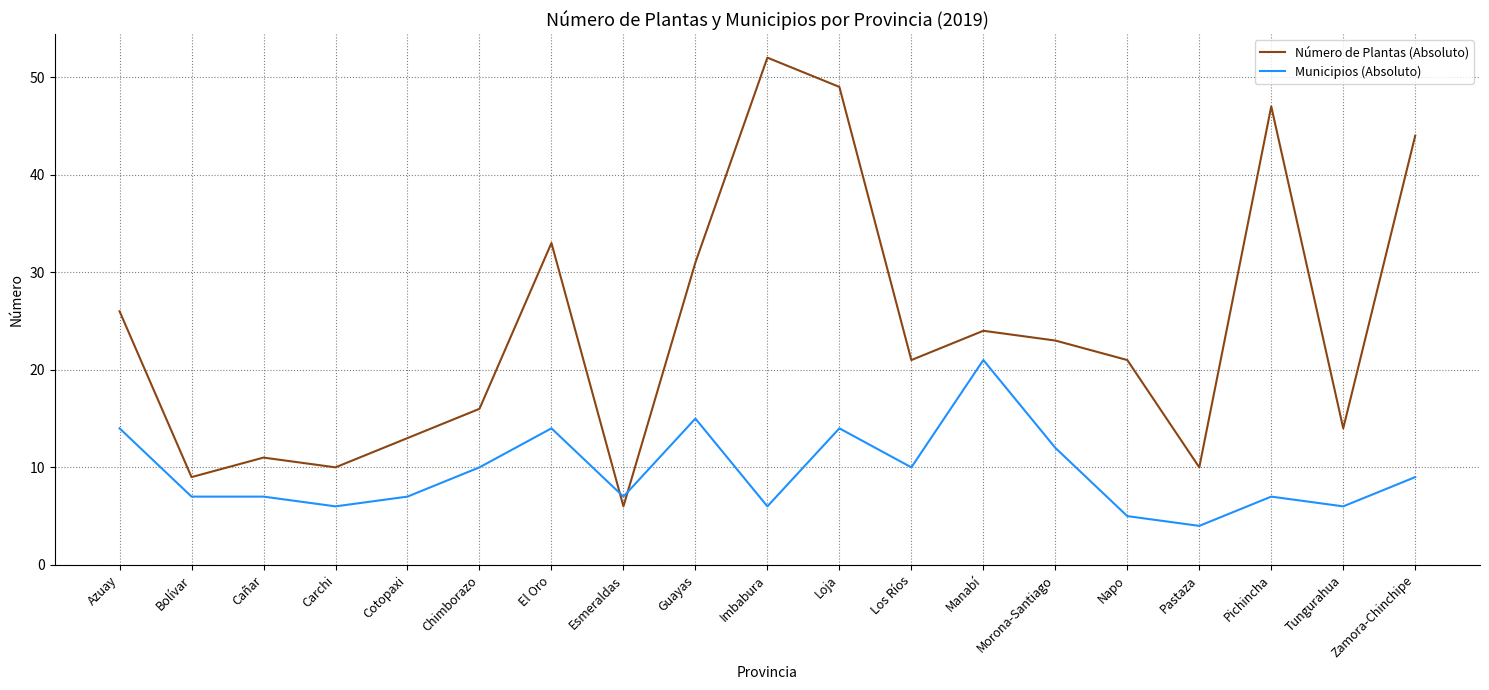

Does the chart have visible grid lines?

Yes